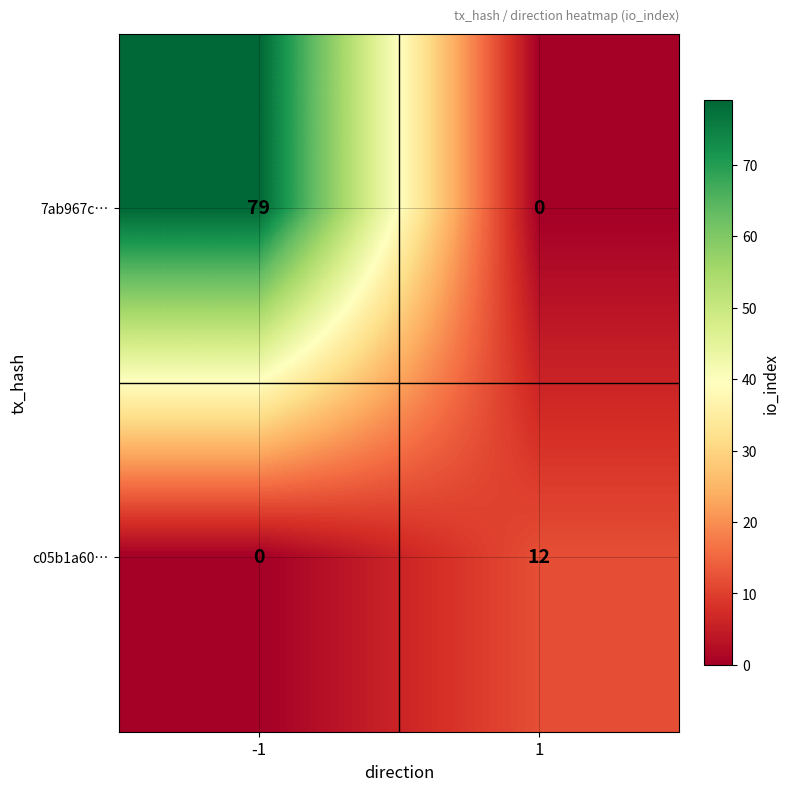

What is the sum of all c05b1a60… values?

12